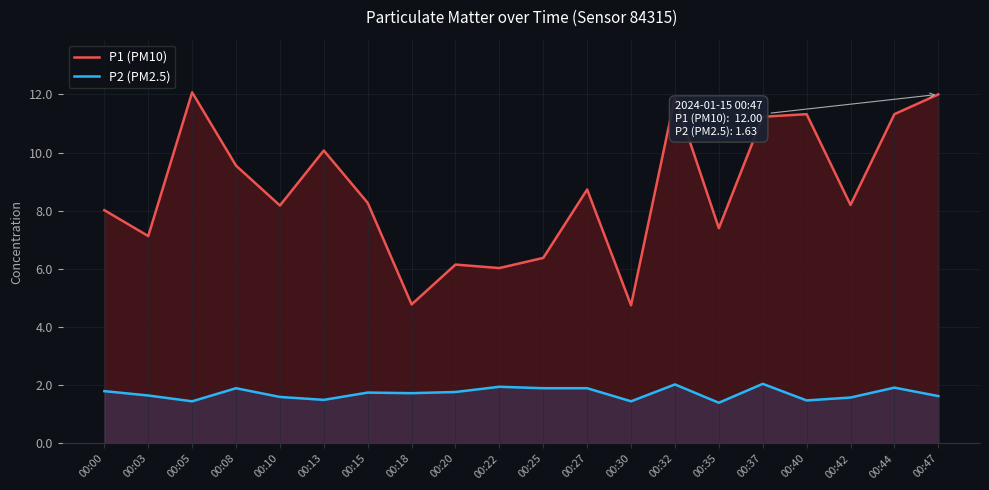

Is the value of P1 (PM10) at 00:32 greater than the value of P2 (PM2.5) at 00:15?

Yes